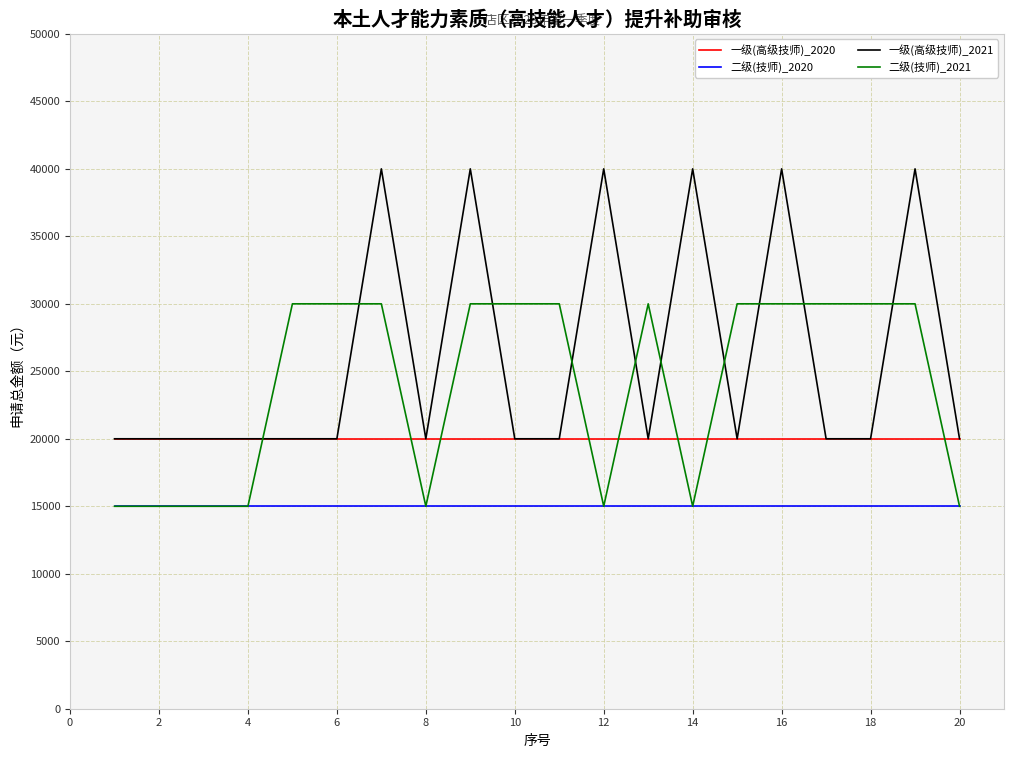

What are all the series names shown in the legend?

一级(高级技师)_2020, 二级(技师)_2020, 一级(高级技师)_2021, 二级(技师)_2021